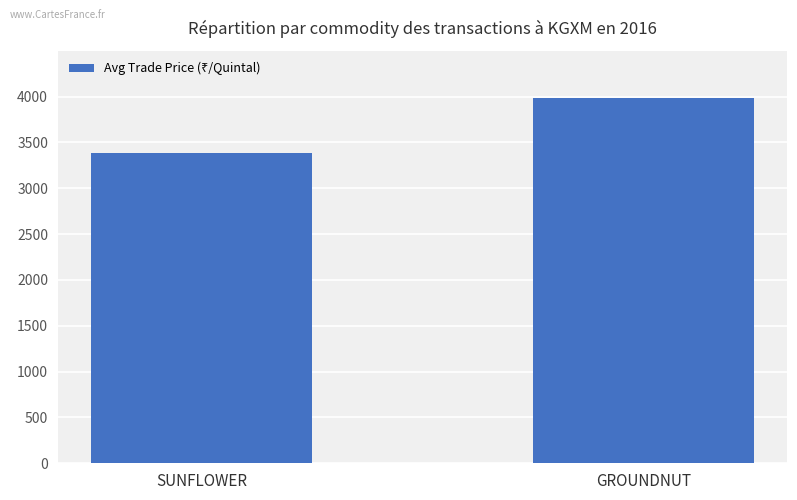

Does the chart contain stacked bars?

No